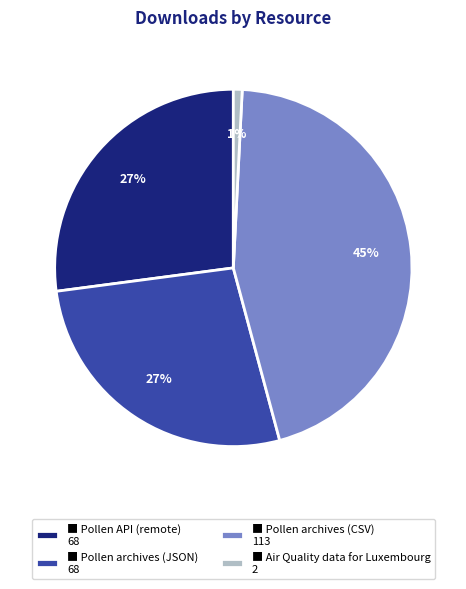

Which category has the biggest portion of the pie?

■ Pollen archives (CSV) 113